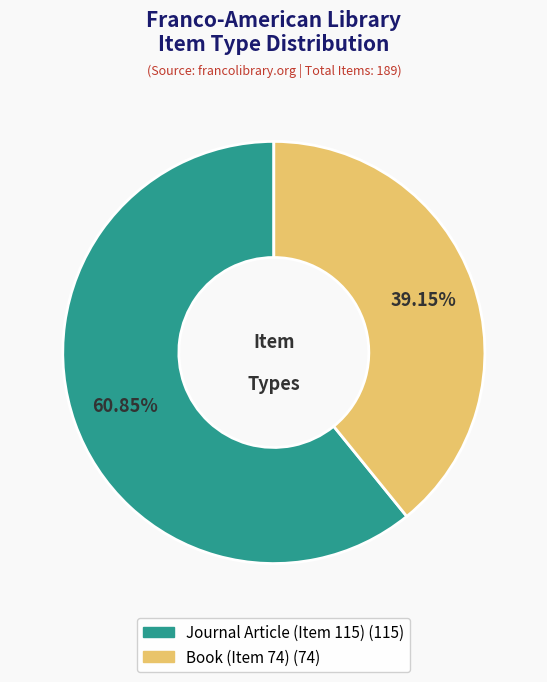

Approximately how many times larger is the value at Journal Article (Item 115) compared to Book (Item 74)?

1.6